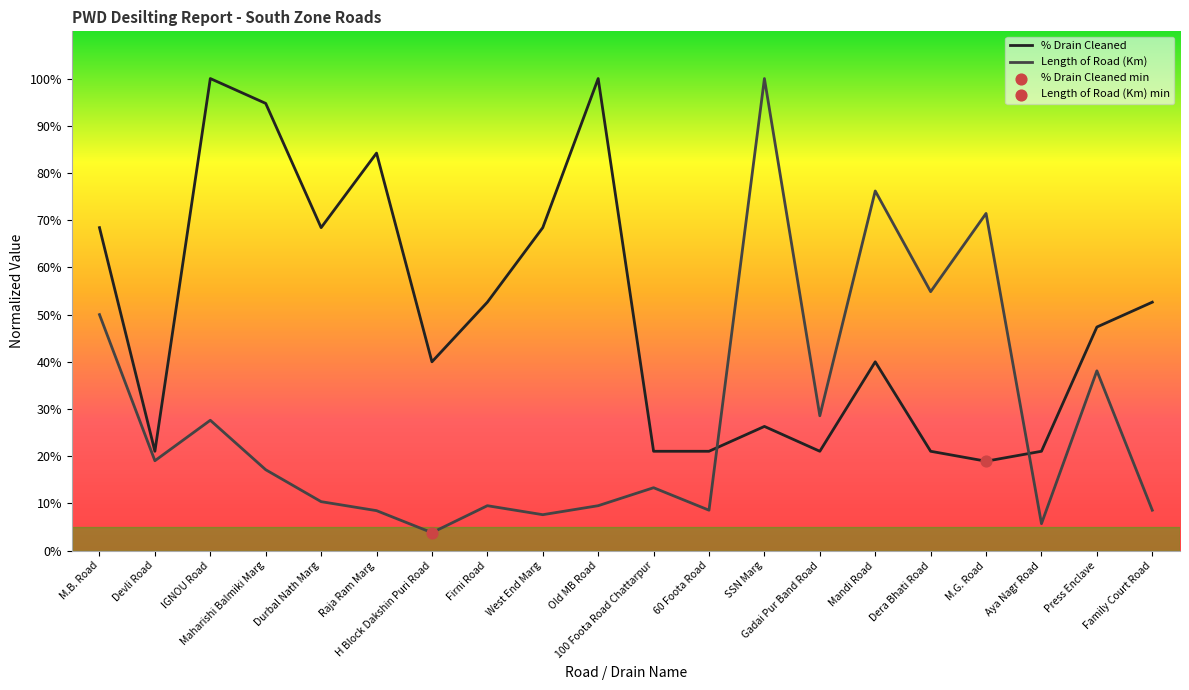

What is the total value across all series at Press Enclave?

0.9